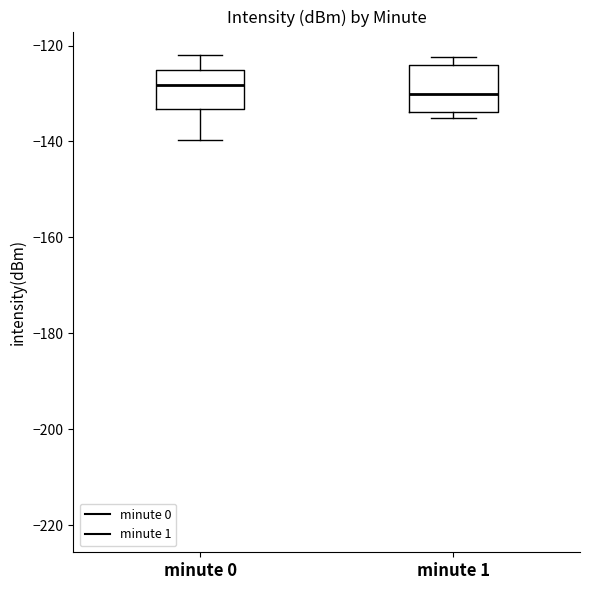

Reading left to right, transcribe this box plot: for each box, give where its median line is, the range the box spans, and where its two whiskers end, as read against the y-axis. The values are not printed on the chart, so give them approximately, as read against the axis.

minute 0: median -128, box -134 to -126, whiskers -140 to -122
minute 1: median -130, box -134 to -124, whiskers -136 to -122